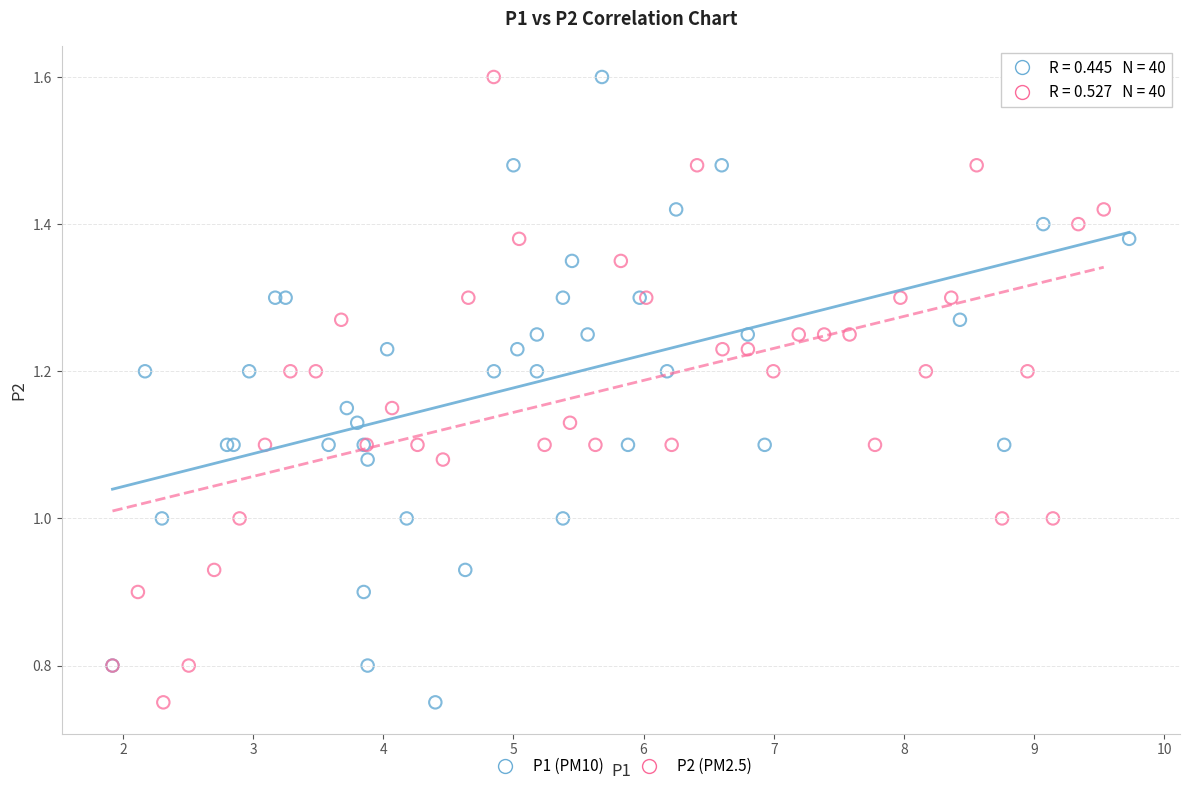

What are all the series names shown in the legend?

P1 (PM10), P2 (PM2.5)